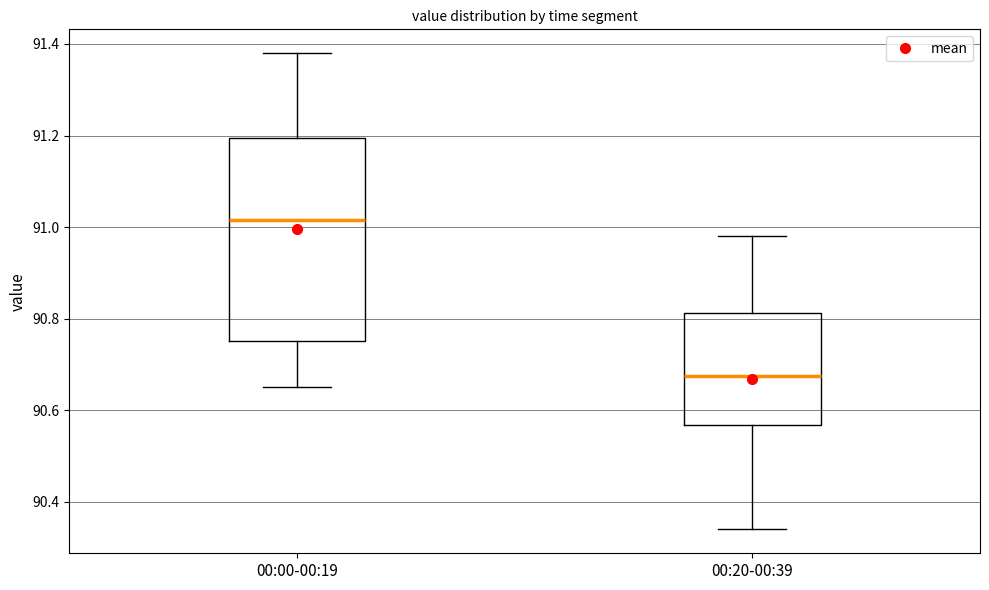

Which box is the tallest, from its lower edge to its upper edge?

00:00-00:19